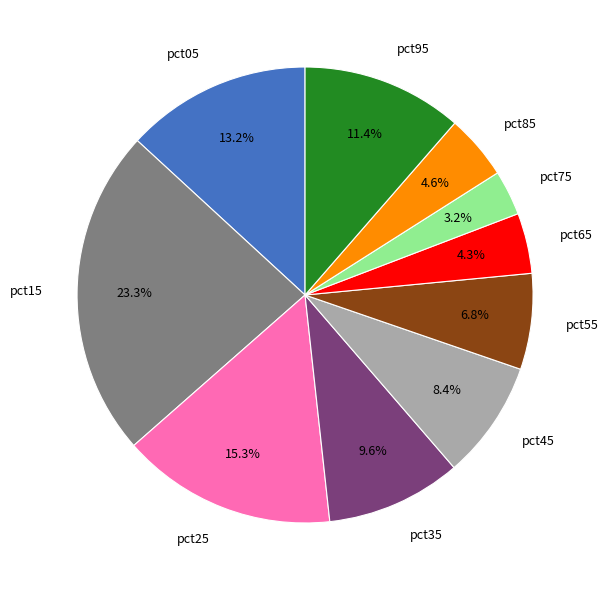

How much of the chart is everything except pct95?

88.6%